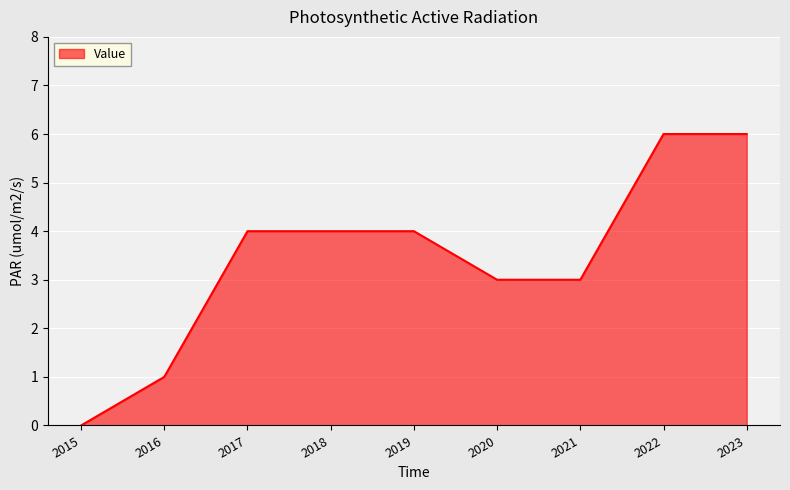

What is the greatest value displayed?

6